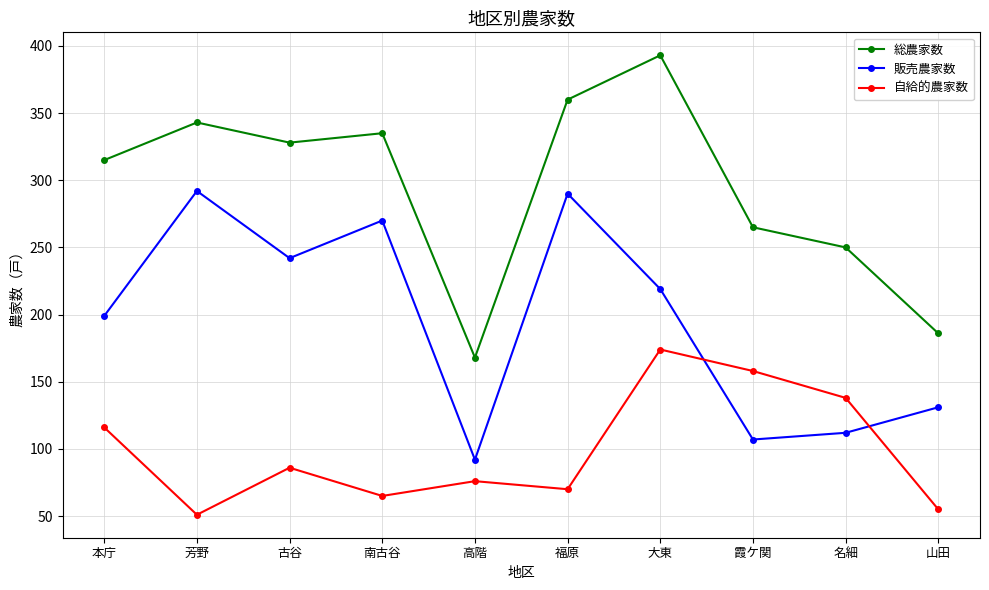

Which series has the widest spread of values?

総農家数